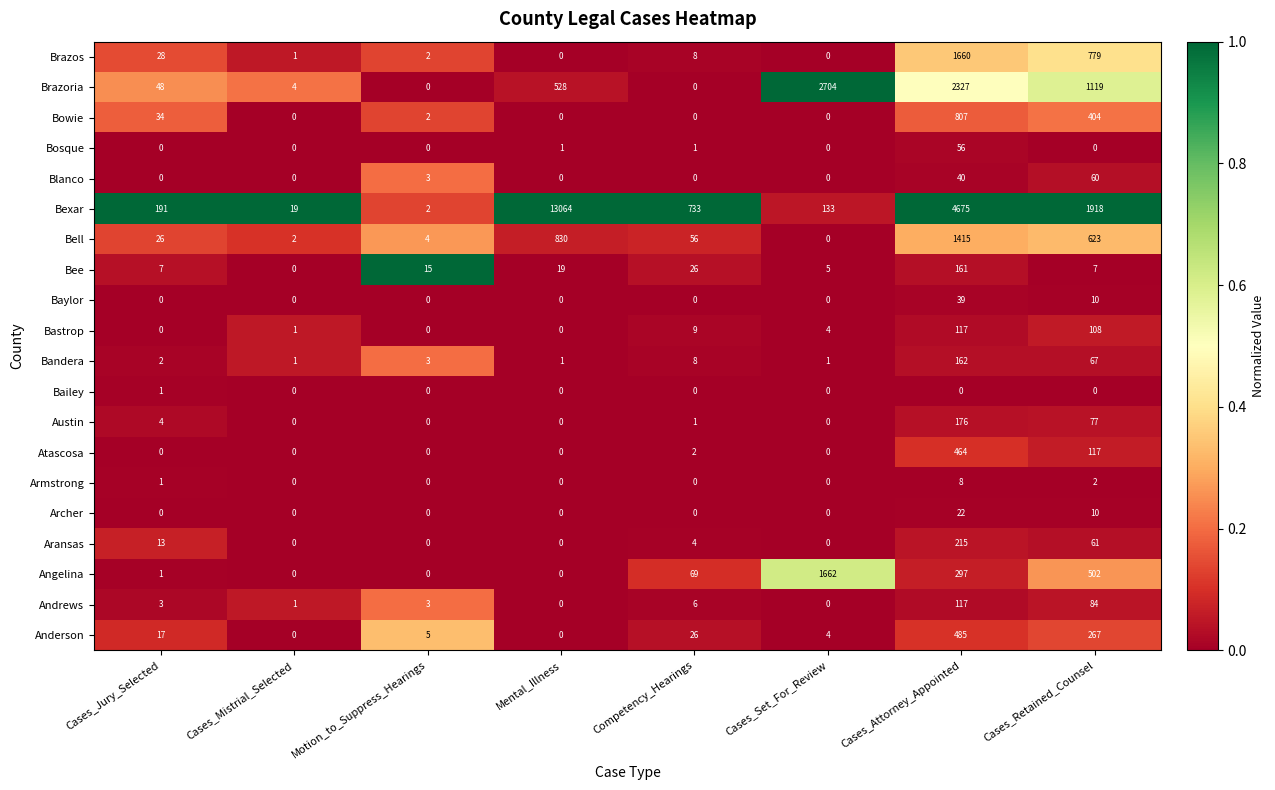

Where does the Bowie series first go above 2?

Cases_Jury_Selected